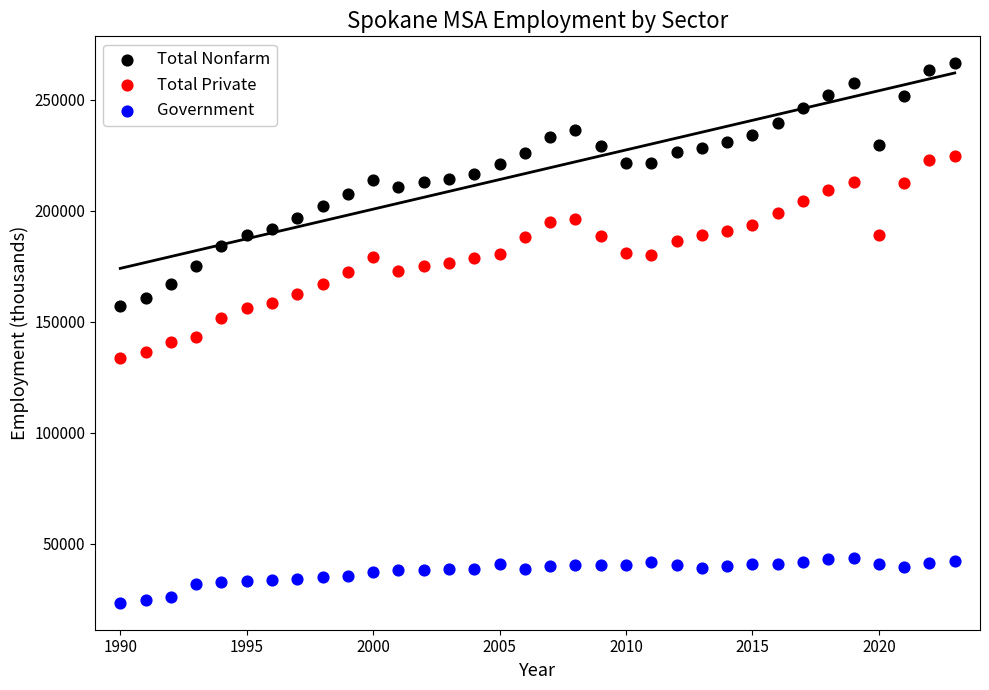

Which series contains the highest Y value?

Total Nonfarm